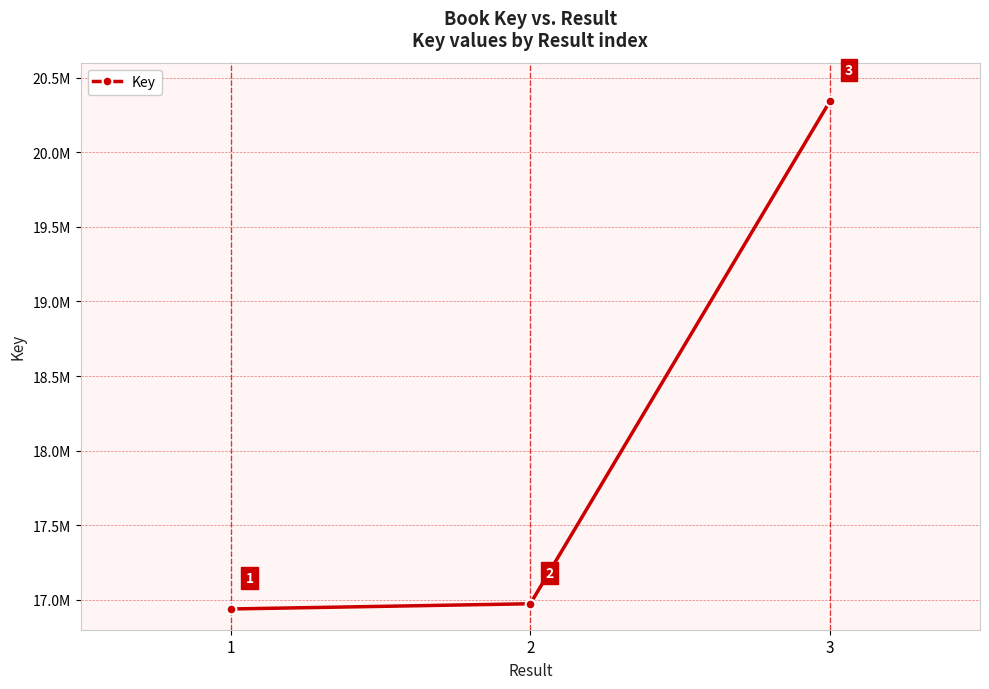

At which category does the chart reach its minimum across all series?

1